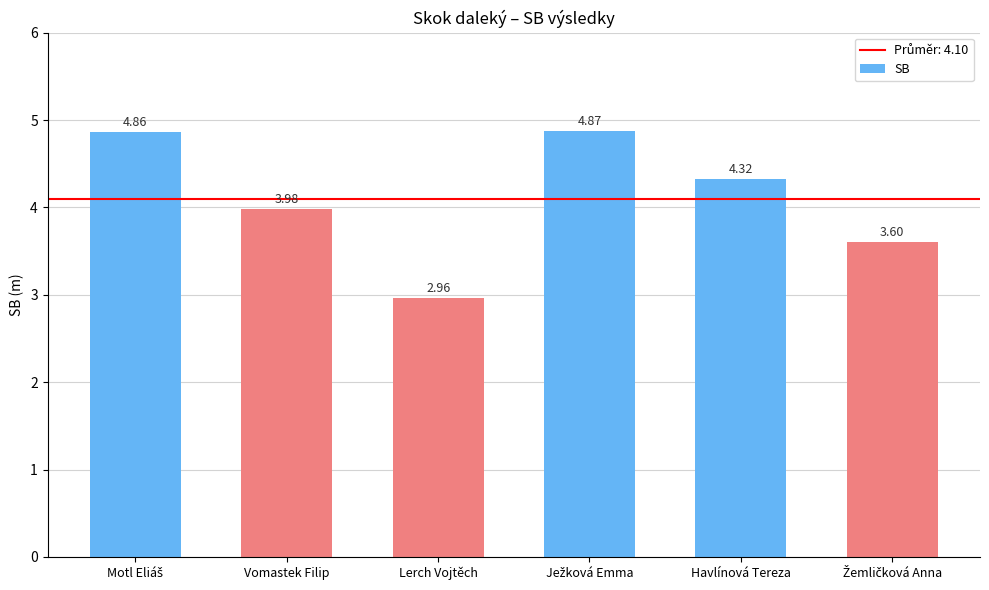

What is the label of the 4th bar from the right?

Lerch Vojtěch